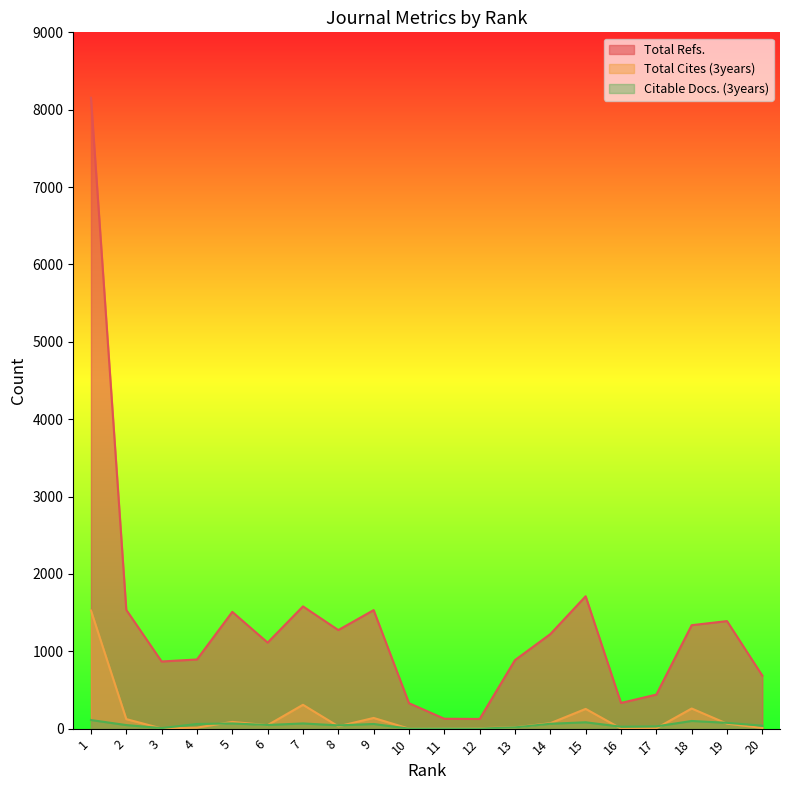

Between 5 and 14, which series saw the biggest shift?

Total Refs.